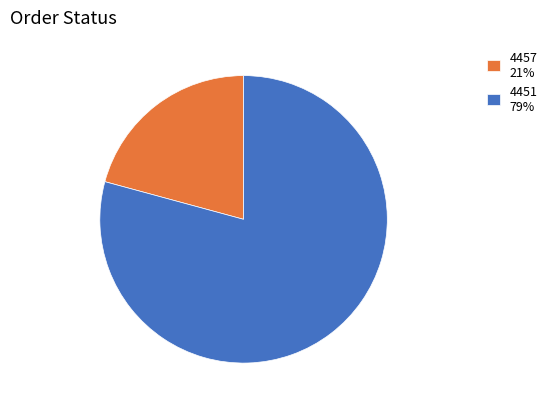

Count the number of slices in the pie.

2